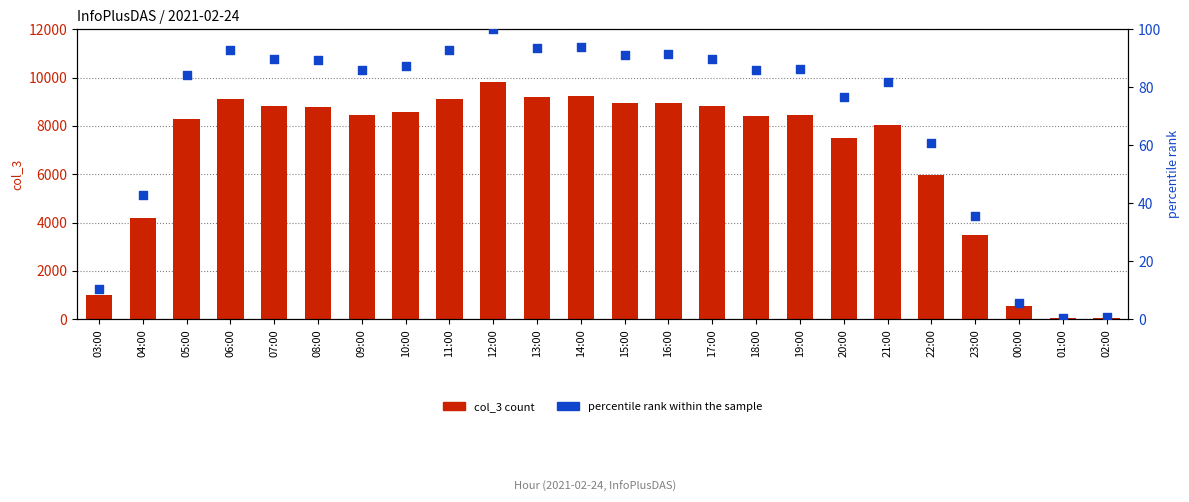

Which series reaches the maximum Y coordinate?

col_3